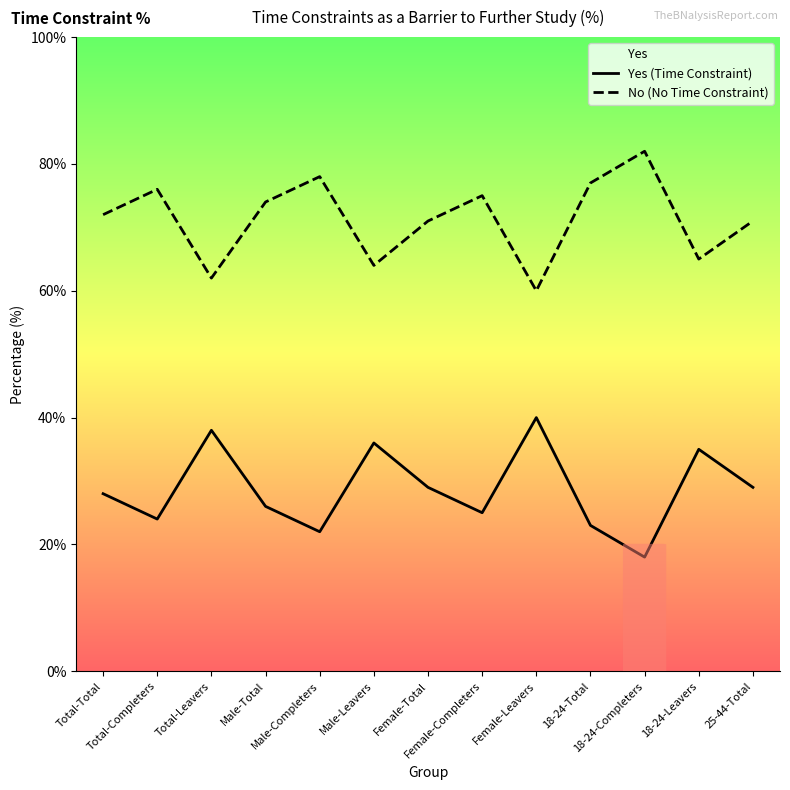

True or false: Yes (Time Constraint) and No (No Time Constraint) cross at least once.

False